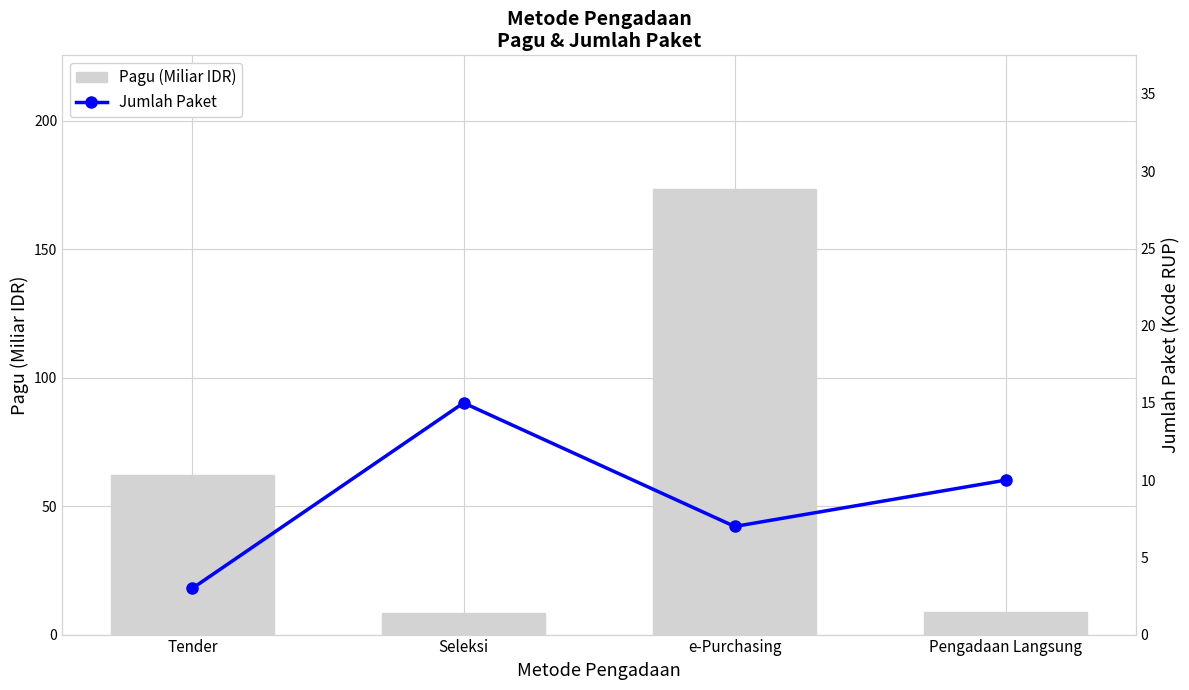

How many distinct data groups are displayed?

2